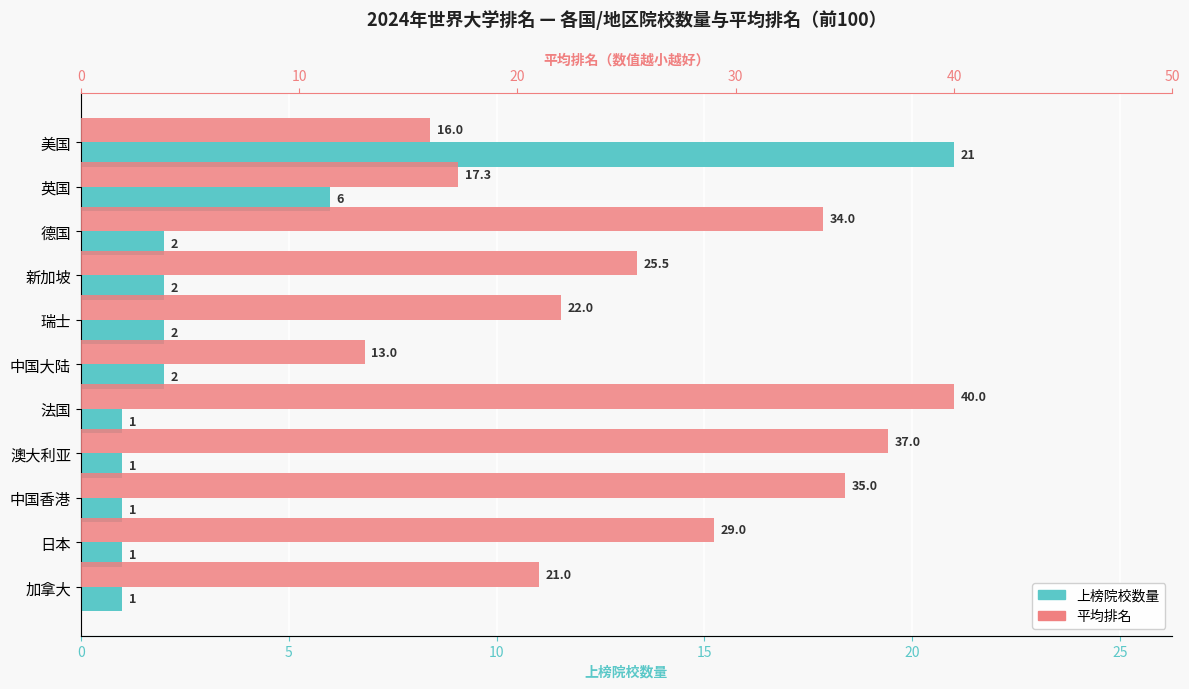

What is the lowest value of the 上榜院校数量 series?

1.0